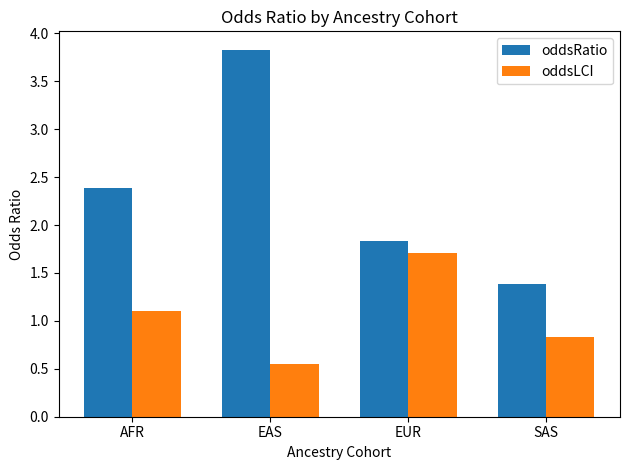

Rank the categories by oddsLCI value from highest to lowest.

EUR, AFR, SAS, EAS